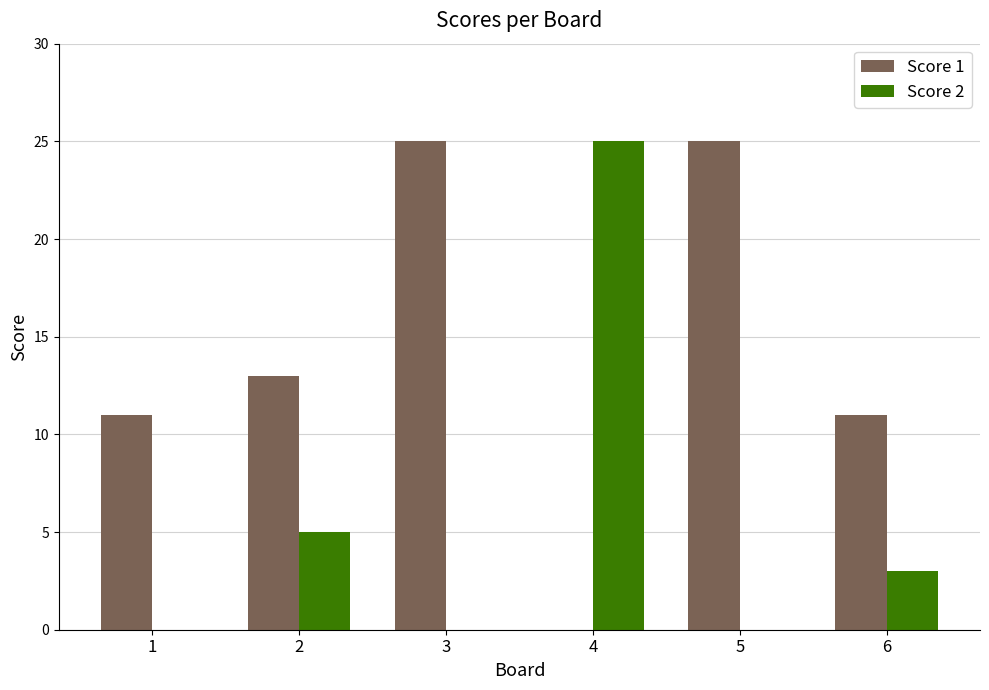

What is the sum of all Score 1 values?

85